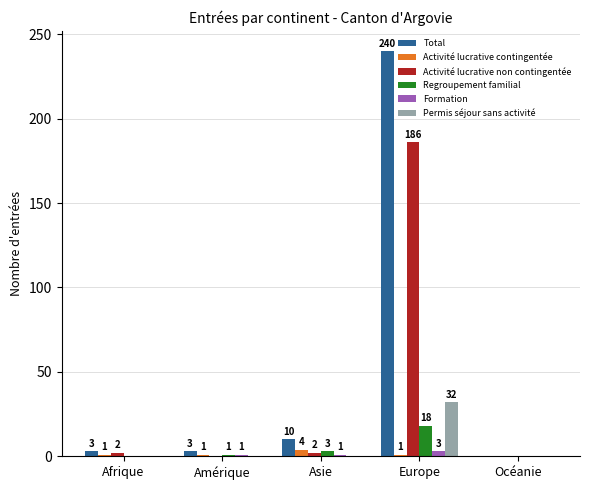

Count the number of categories in the chart.

5